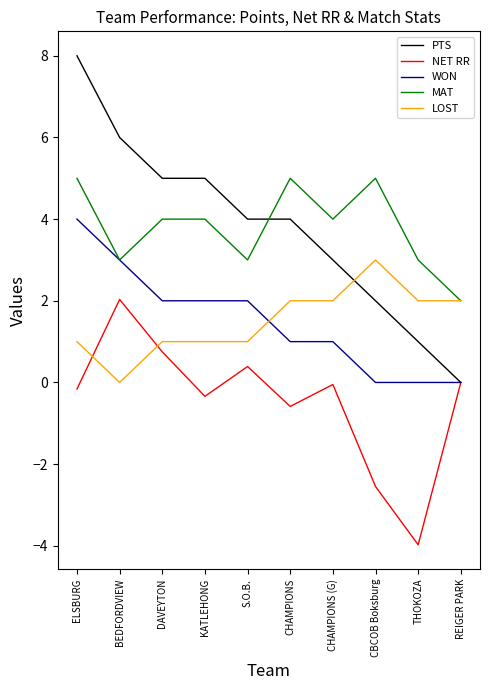

What is the maximum value for MAT?

5.0